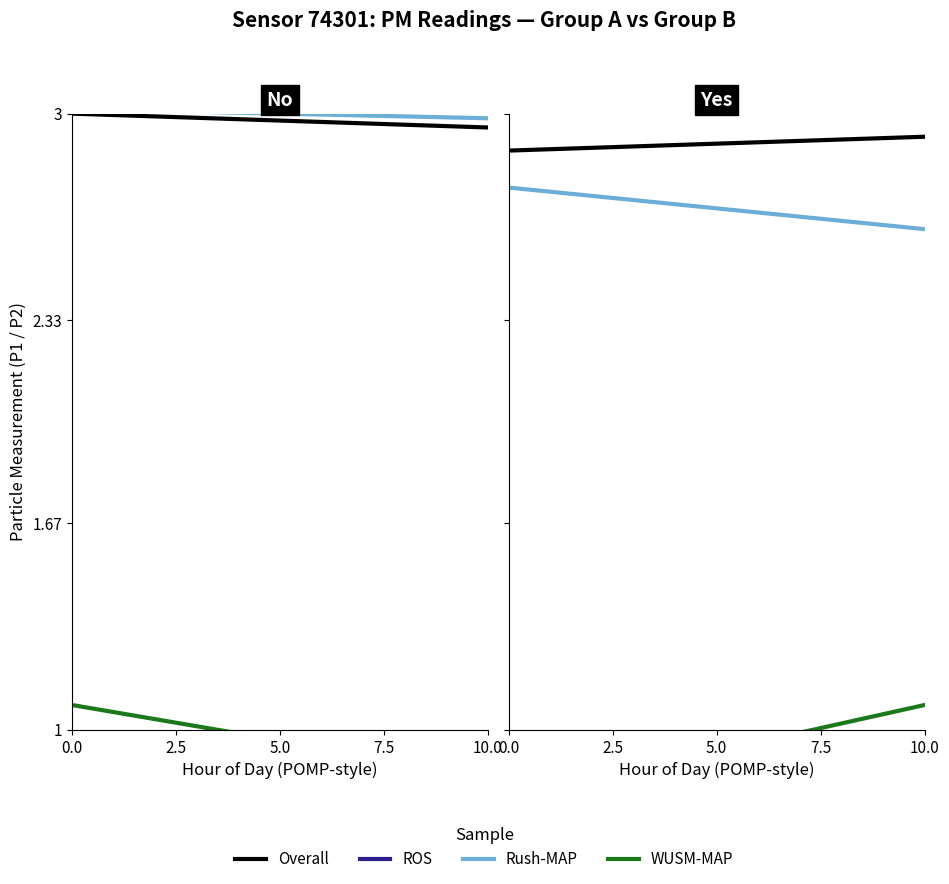

Is the value of Rush-MAP at 2.5 greater than the value of WUSM-MAP at 10.0?

Yes